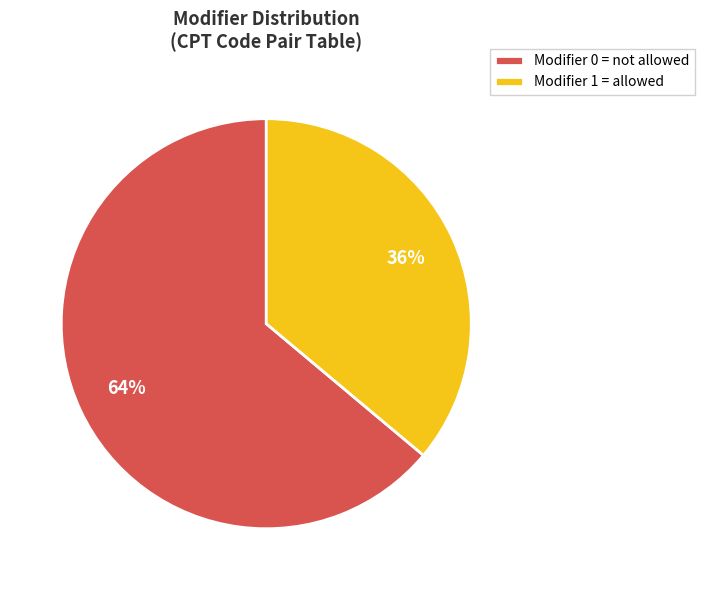

To the nearest percent, what is the average slice percentage?

50%